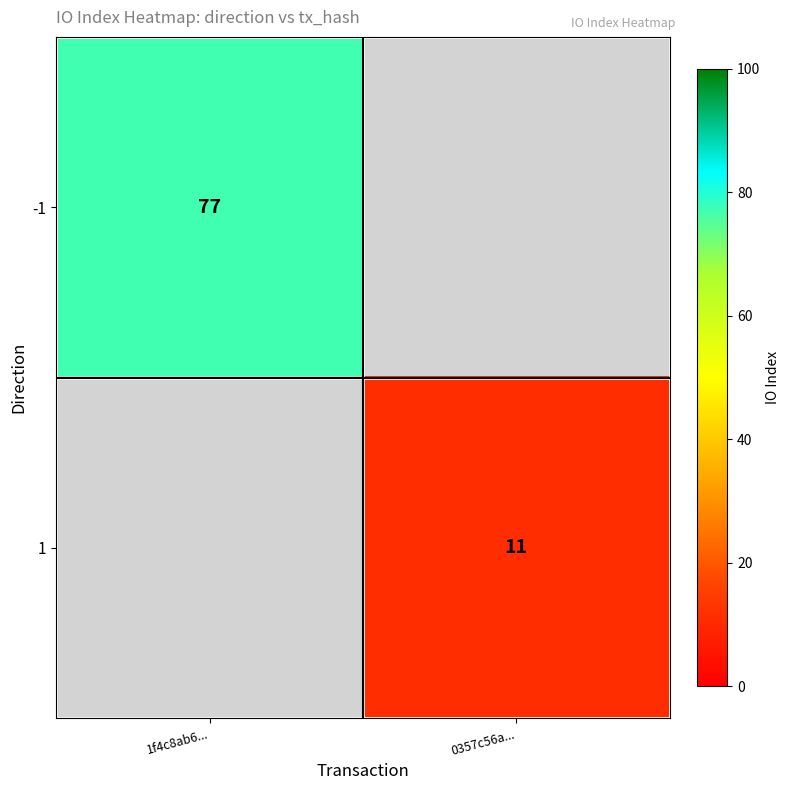

The value of 1 at 0357c56a... is 5. True or false?

False